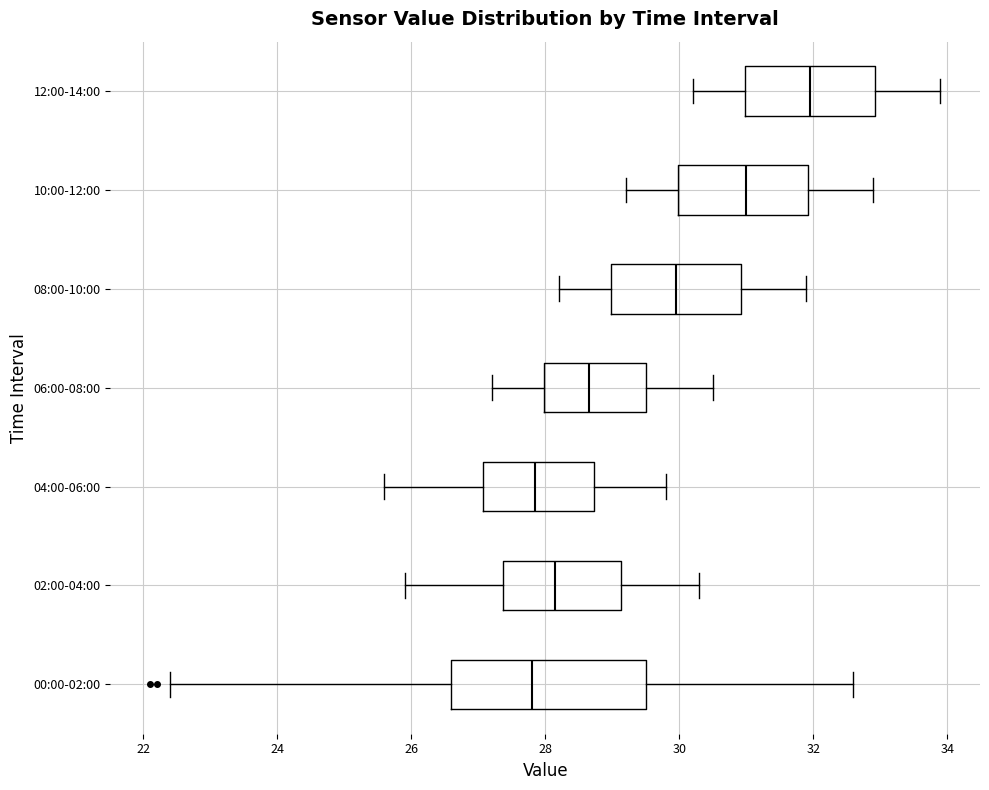

Where is the right edge of the box for 04:00-06:00 on the x-axis? The values are not printed on the chart, so give them approximately, as read against the axis.

28.8